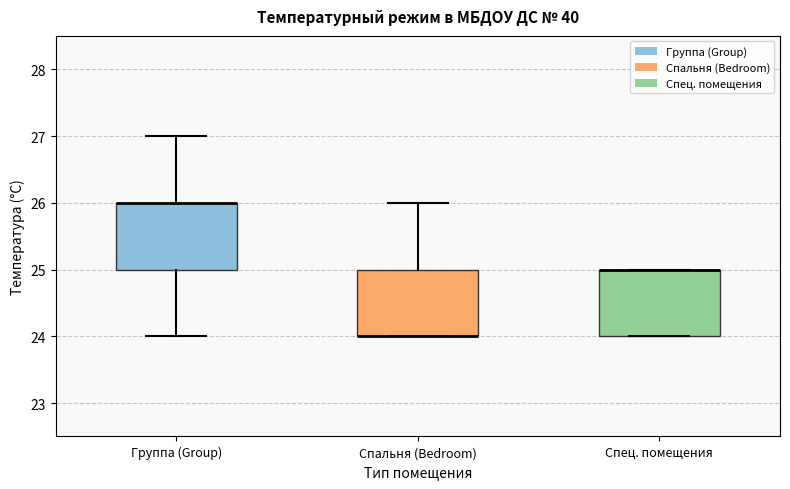

Reading left to right, read every box against the y-axis: the position of its median line, the range the box covers, and the ends of its whiskers. The values are not printed on the chart, so give them approximately, as read against the axis.

Группа (Group): median 26 (drawn on the box's upper edge), box 25 to 26, whiskers 24 to 27
Спальня (Bedroom): median 24 (drawn on the box's lower edge), box 24 to 25, whiskers 24 to 26
Спец. помещения: median 25 (drawn on the box's upper edge), box 24 to 25, whiskers 24 to 25